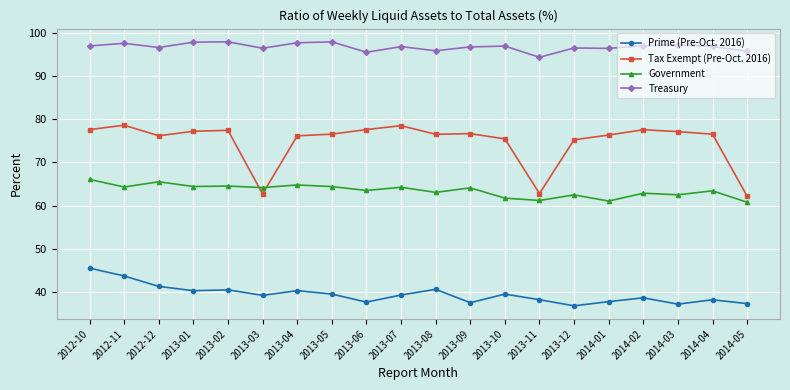

After their last crossing, which series has the higher values: Tax Exempt (Pre-Oct. 2016) or Government?

Tax Exempt (Pre-Oct. 2016)